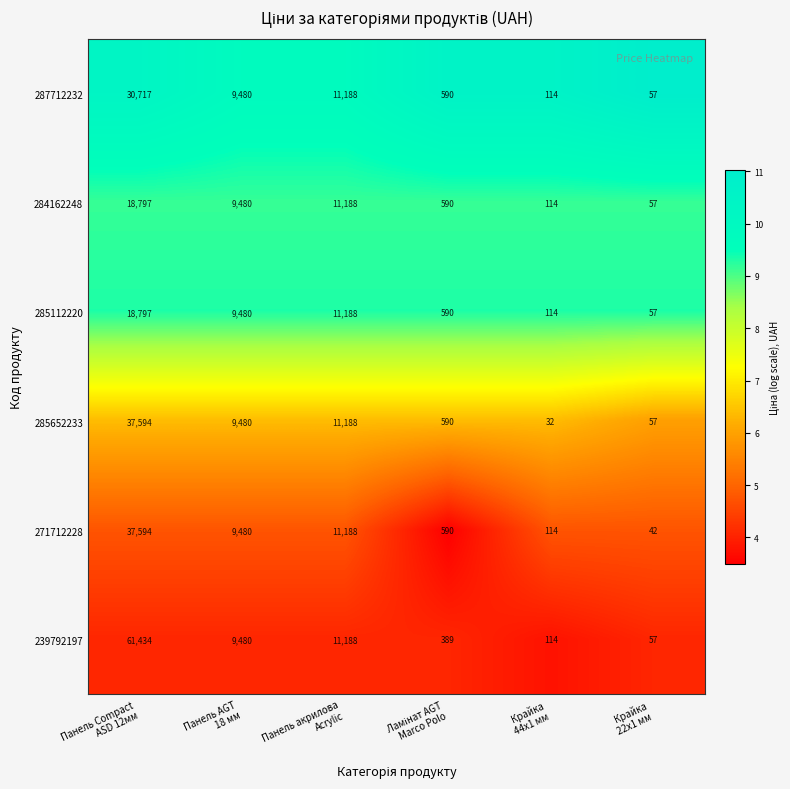

What is the smallest value displayed?

32